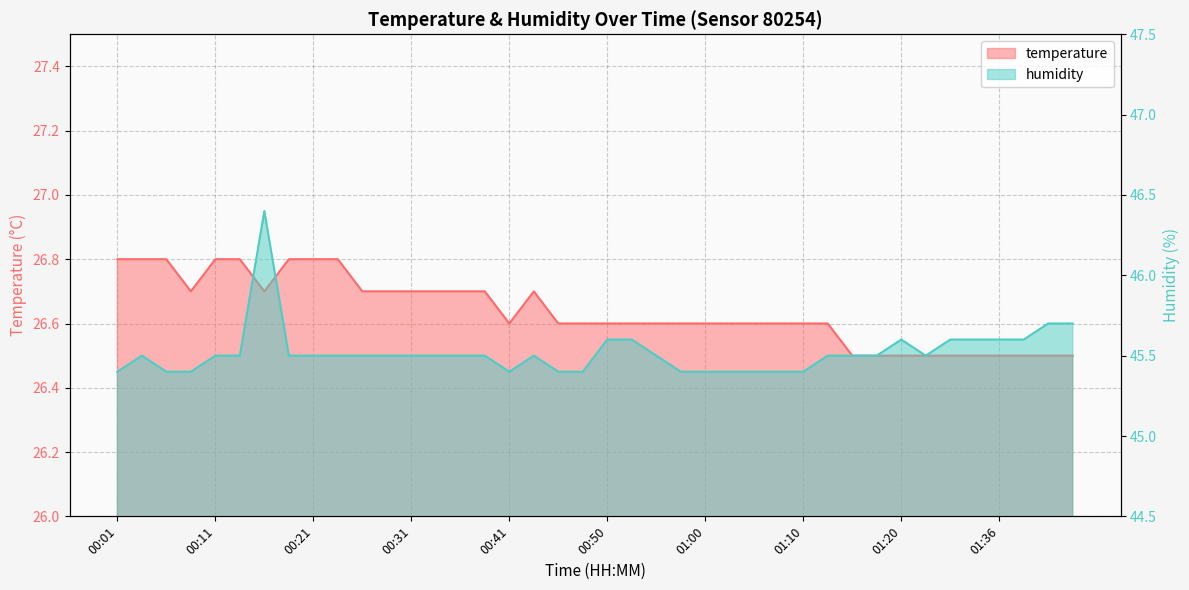

Rank the series by their maximum value, from lowest to highest.

temperature, humidity